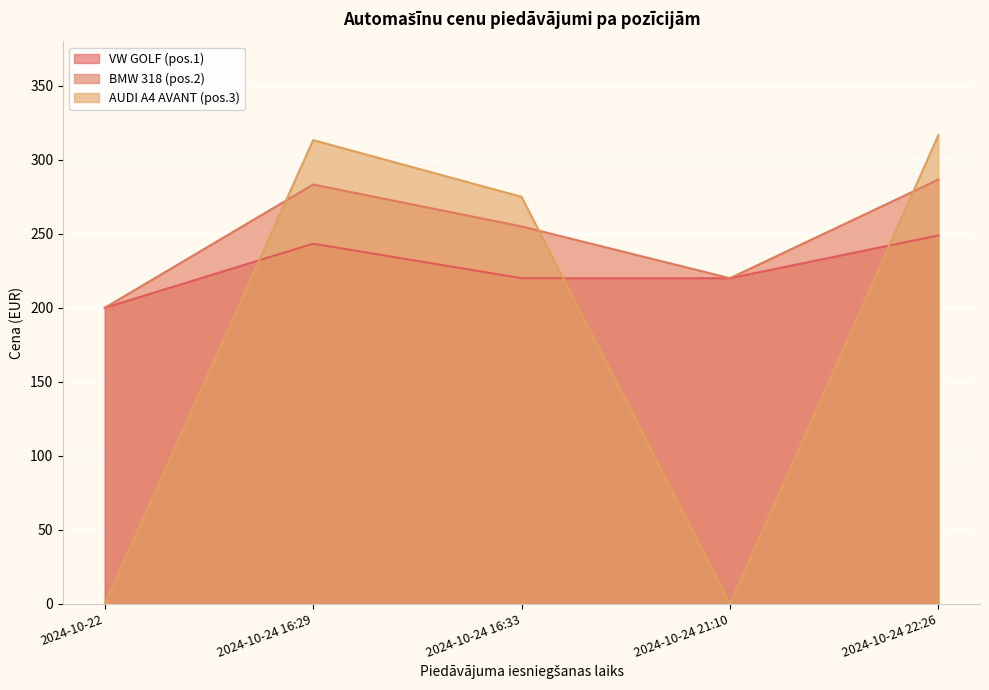

How many lines are shown in the chart?

3